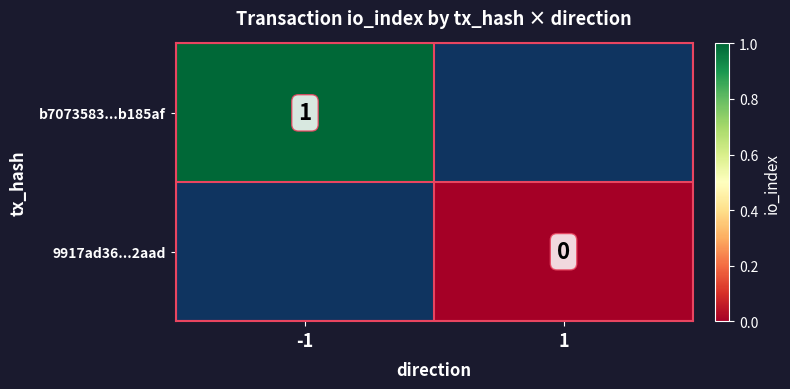

Which has a higher value, 1 or -1?

-1